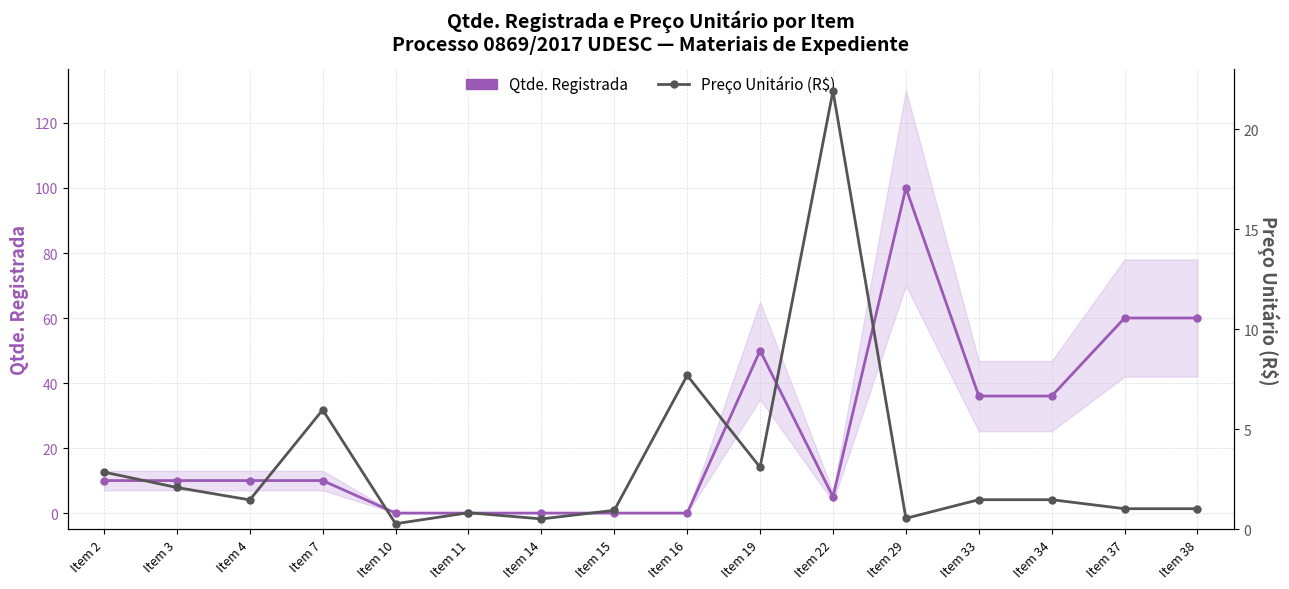

List the series in order of their peak value, lowest first.

Preço Unitário (R$), Qtde. Registrada